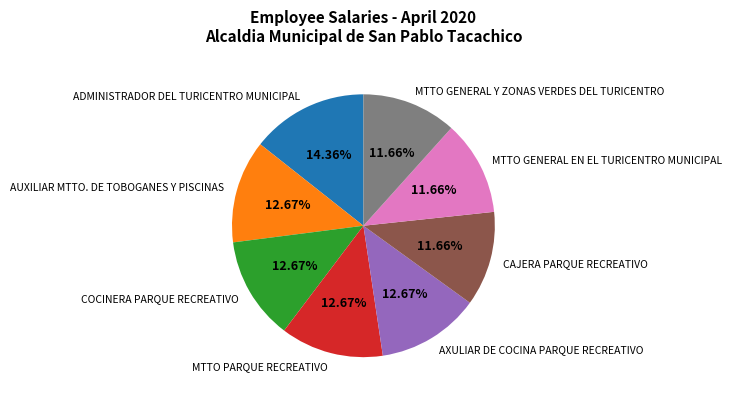

Count the number of slices in the pie.

8